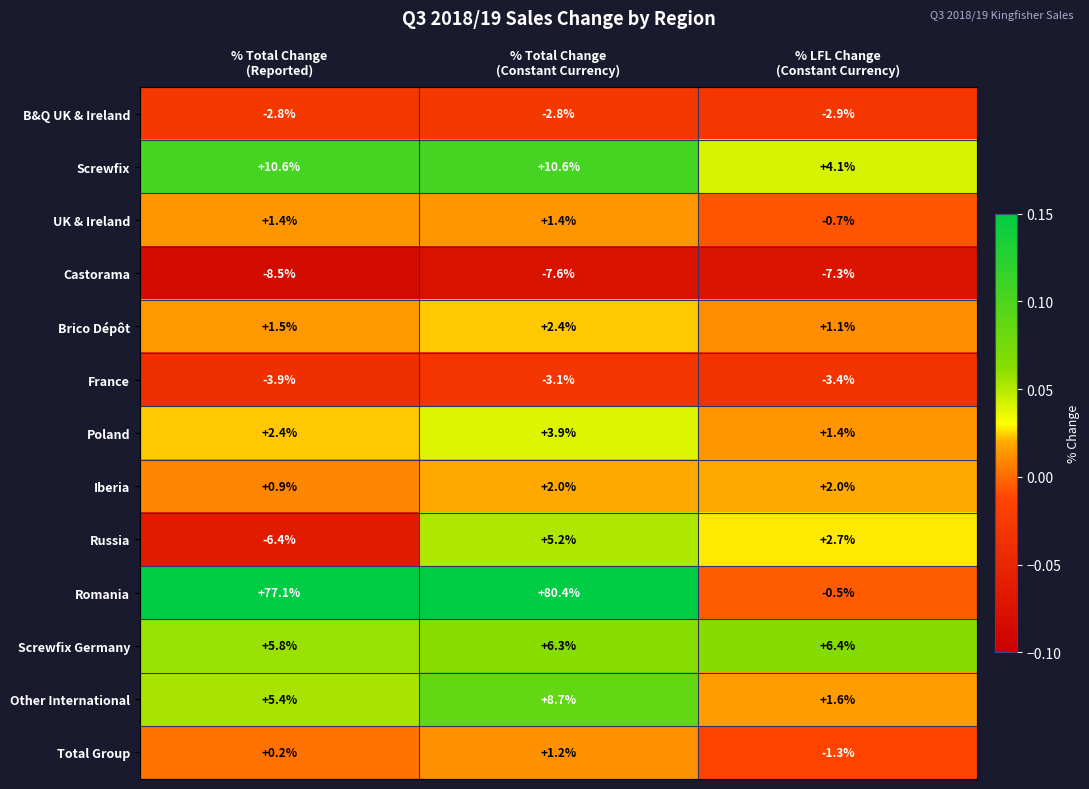

How many series are shown in this chart?

13